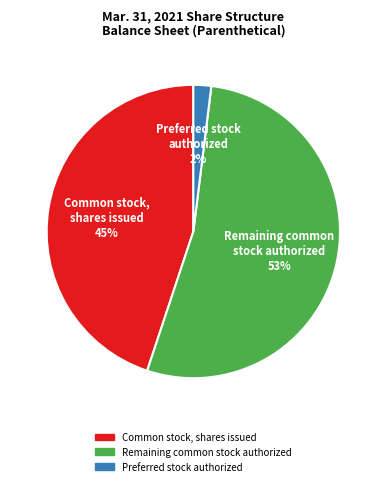

Is there any slice that represents more than half of the pie?

Yes